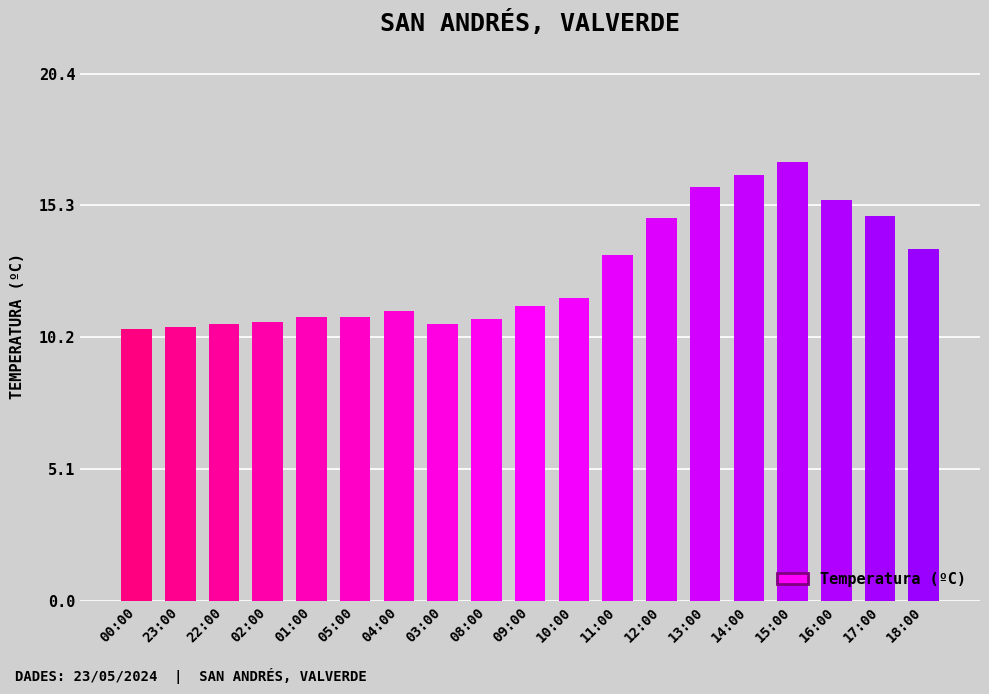

The chart shows a value of 7.8 at 13:00. True or false?

False